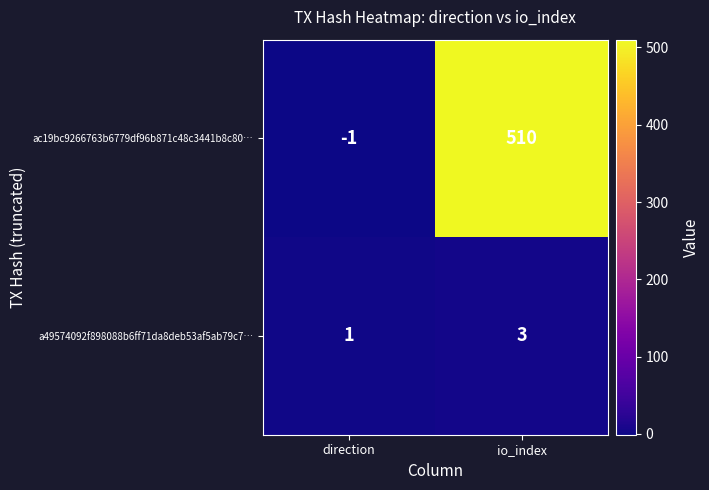

Which series has the largest range (max minus min)?

ac19bc9266763b6779df96b871c48c3441b8c80…